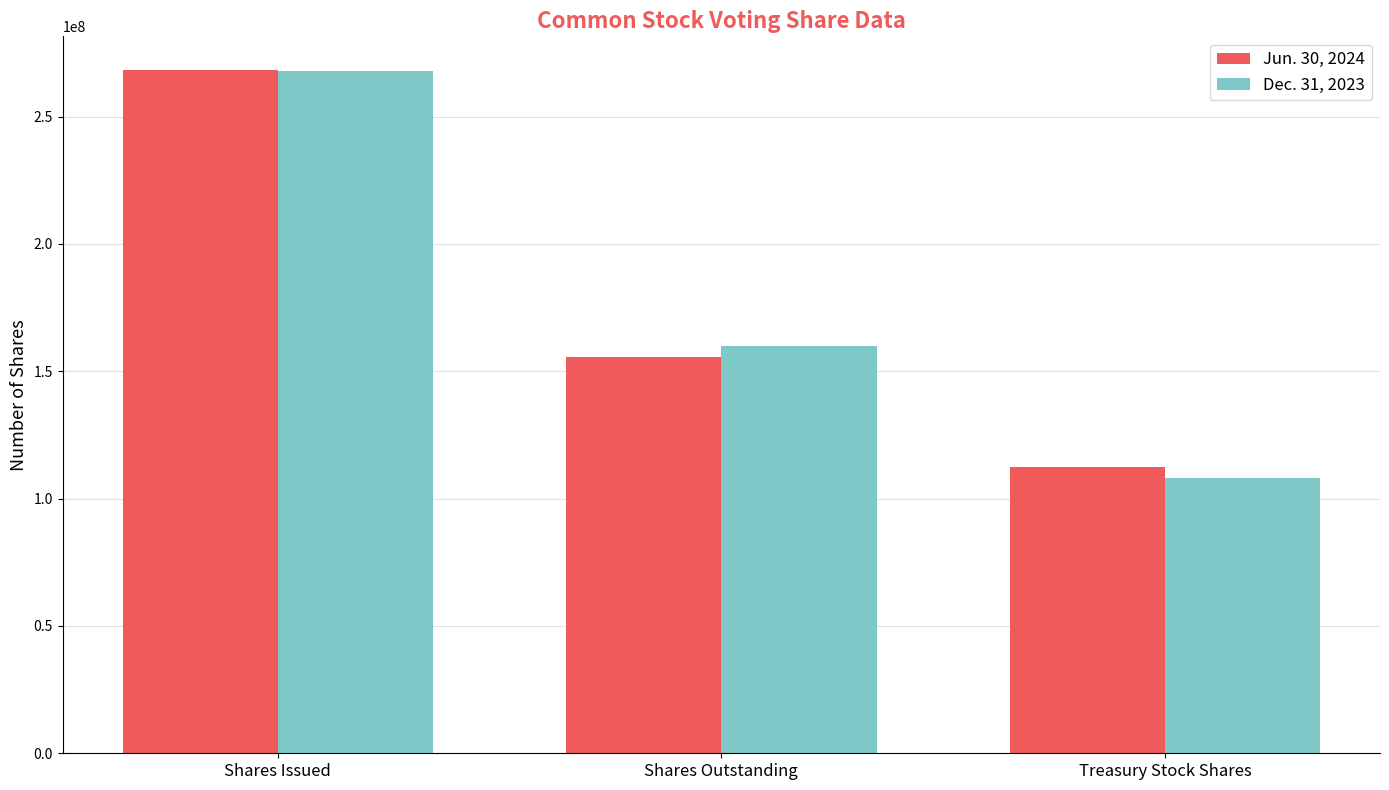

The value of Jun. 30, 2024 at Shares Issued is 58485585. True or false?

False